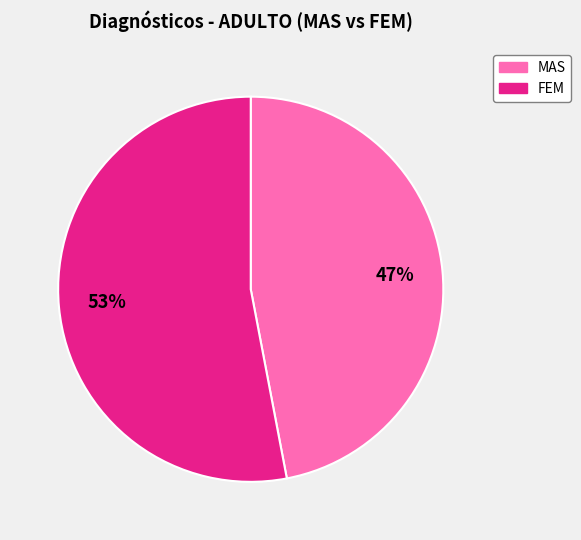

To the nearest percent, what is the average slice percentage?

50%